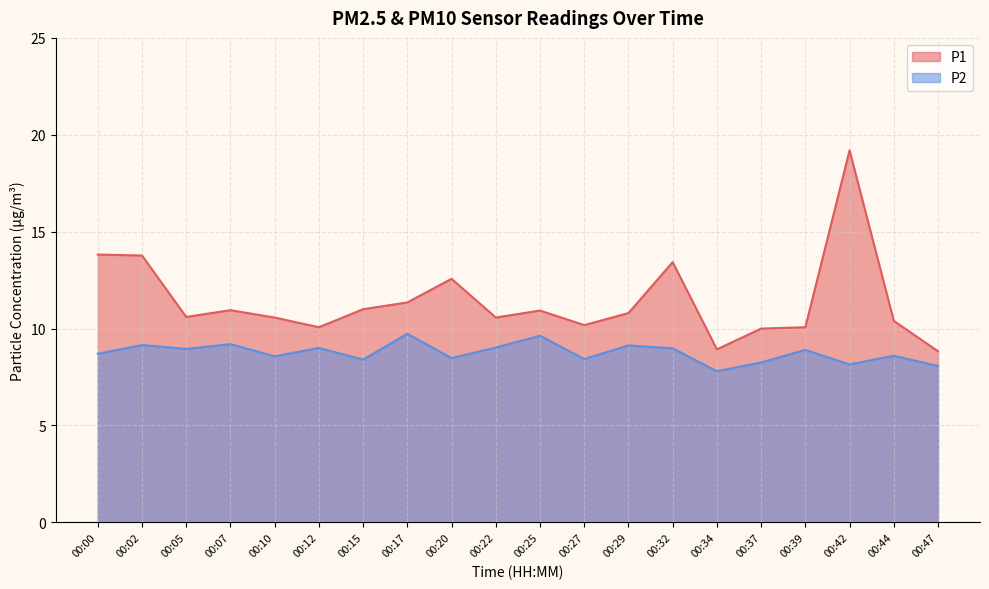

At which label does P2 first exceed 8?

00:00